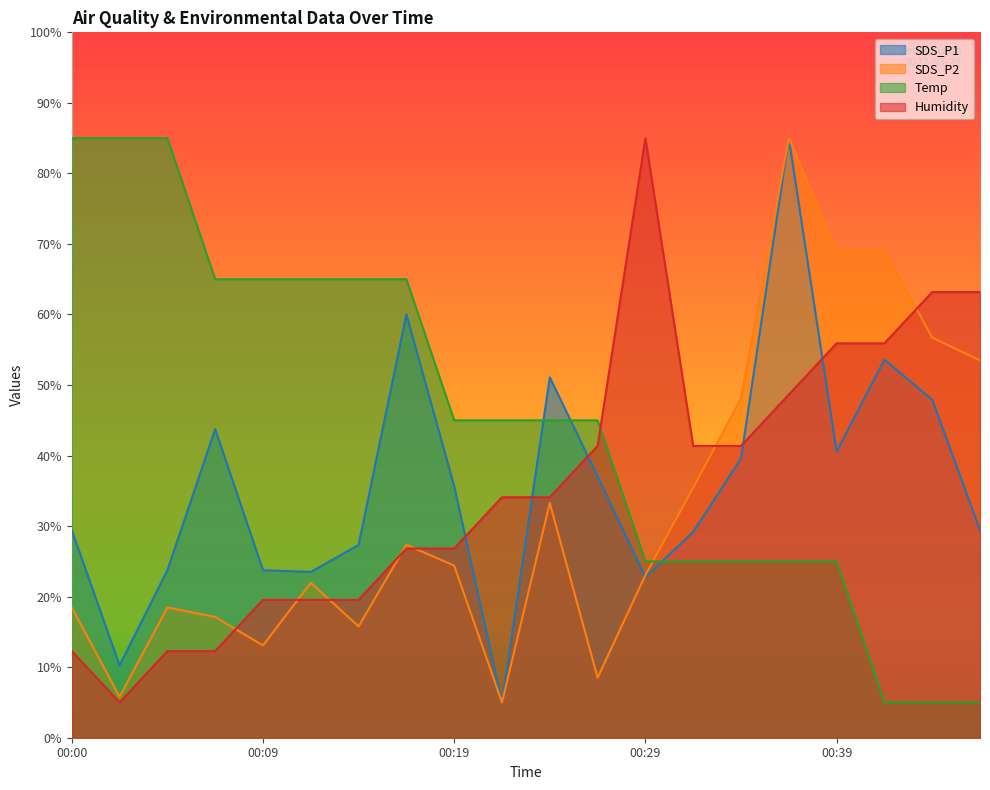

How many data points in Humidity are less than 34?

9